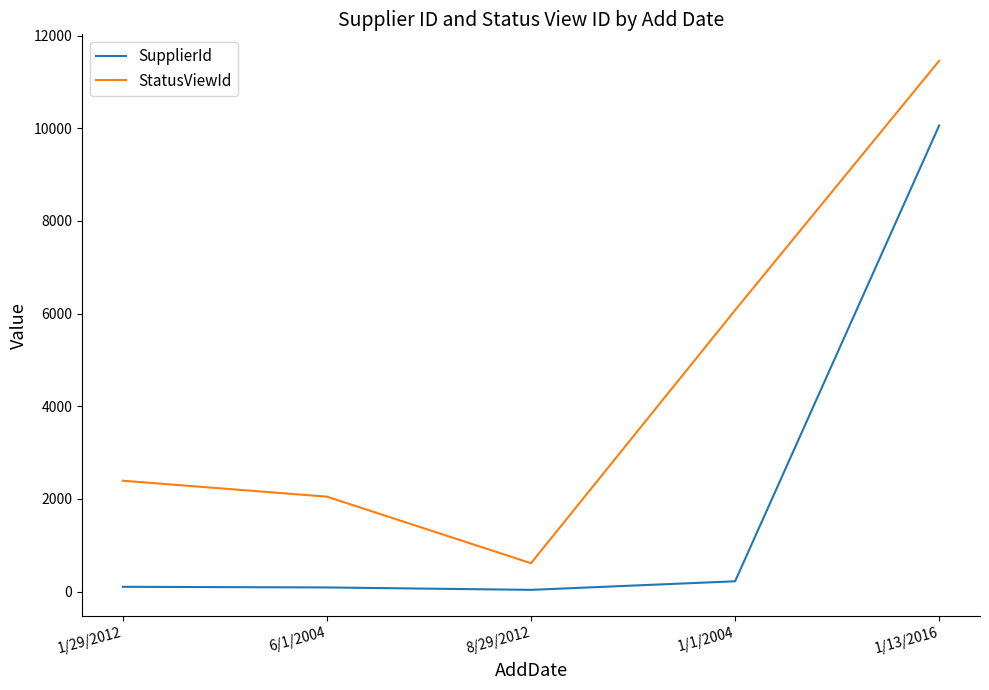

Which series has the largest total across all categories?

StatusViewId